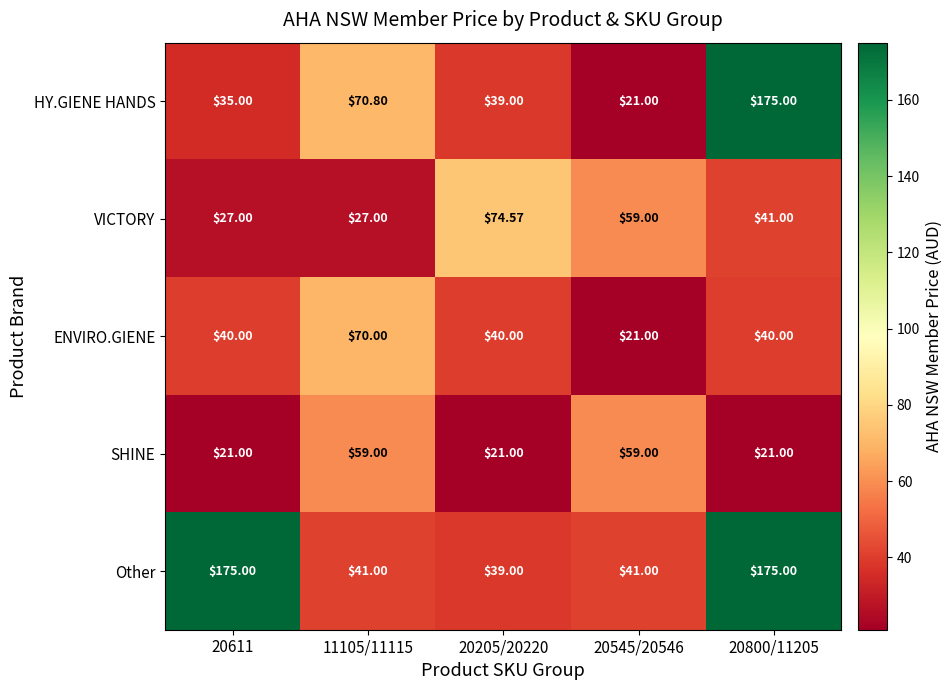

What is the difference between the maximum and minimum values in the VICTORY series?

47.6